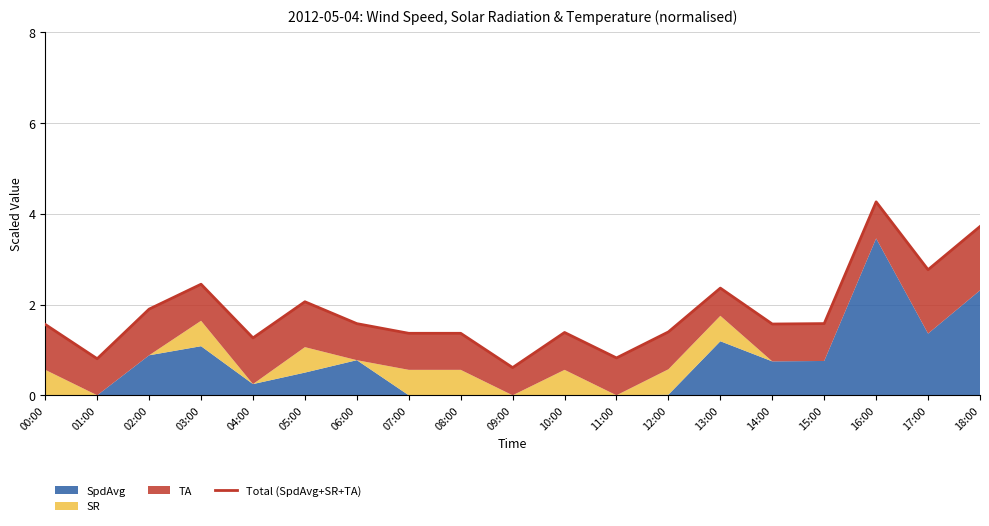

How many data points does each series have?

19